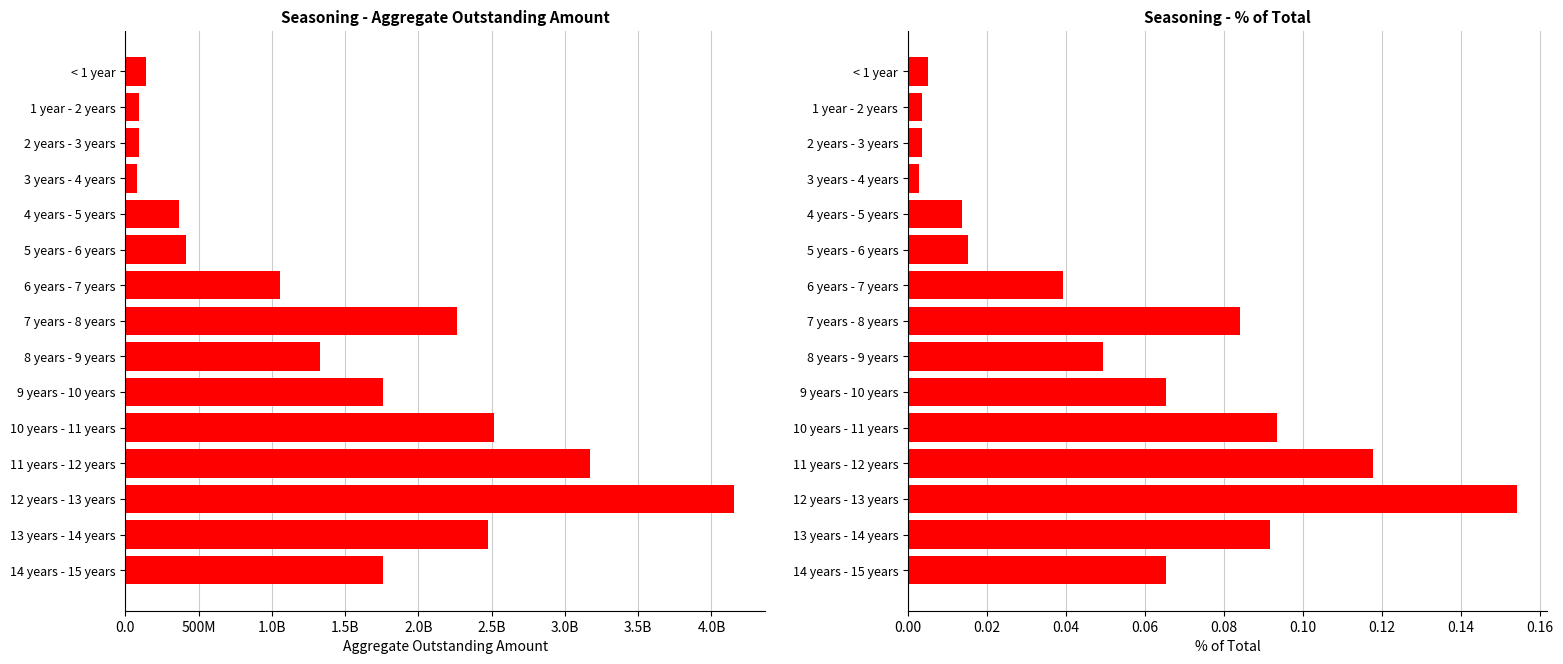

At how many categories does at least one series exceed 2944835781?

2